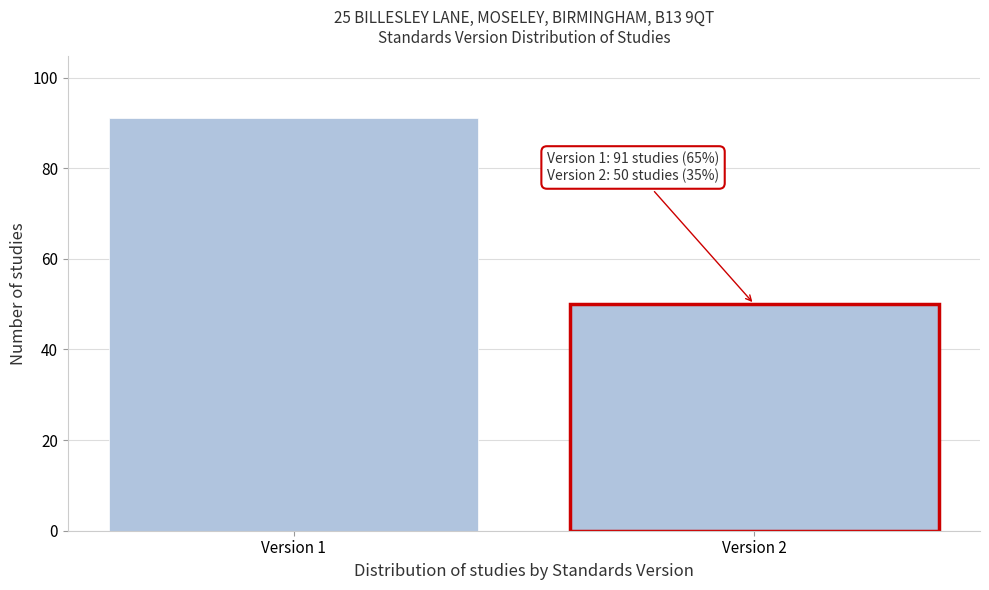

Reading left to right, list all the values displayed in this chart.

Version 1=91	Version 2=50